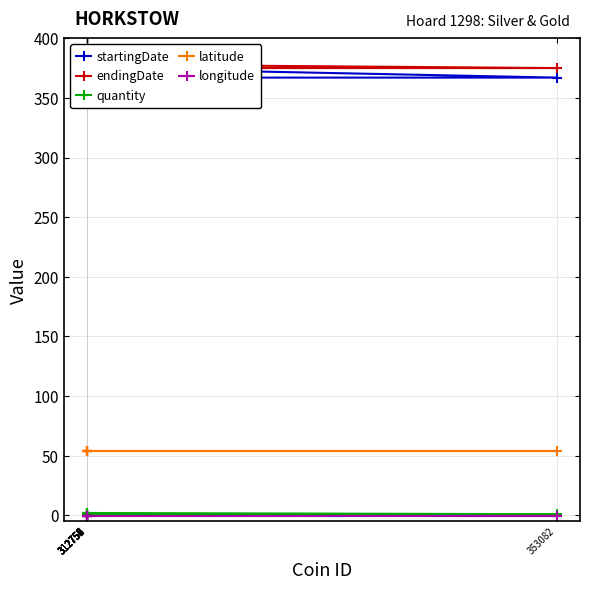

True or false: endingDate and quantity cross at least once.

False